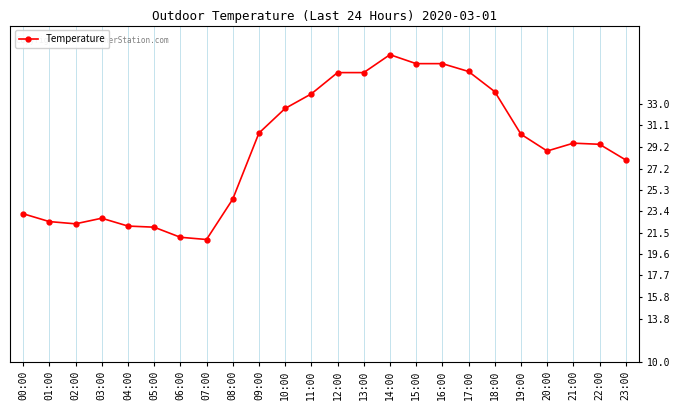

Reading right to left, what are all the values shown in this chart?

28.0	29.4	29.5	28.8	30.3	34.1	35.9	36.6	36.6	37.4	35.8	35.8	33.9	32.6	30.4	24.5	20.9	21.1	22.0	22.1	22.8	22.3	22.5	23.2